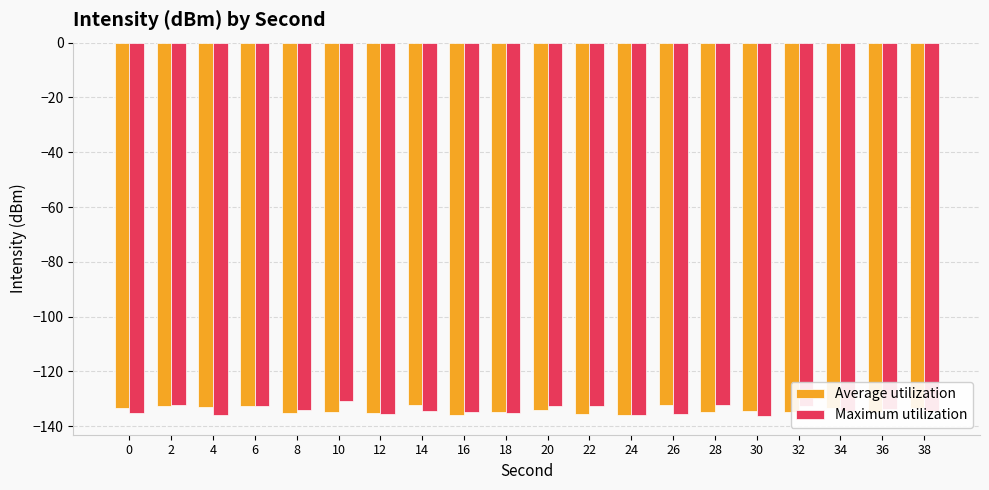

What is the value of the Maximum utilization bar at the 16th from the left?

-136.3